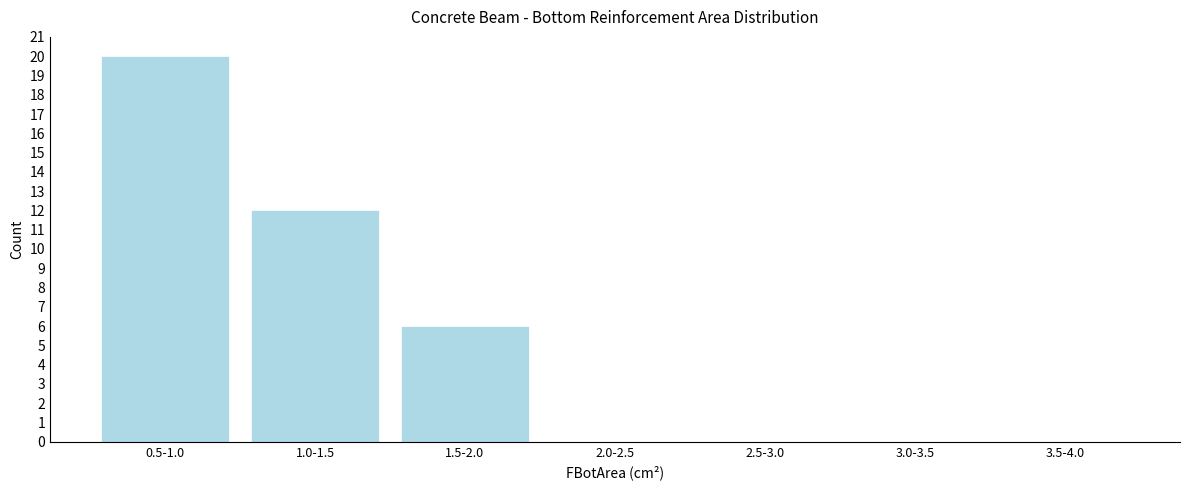

True or false: the data shows 8 at 1.0-1.5.

False